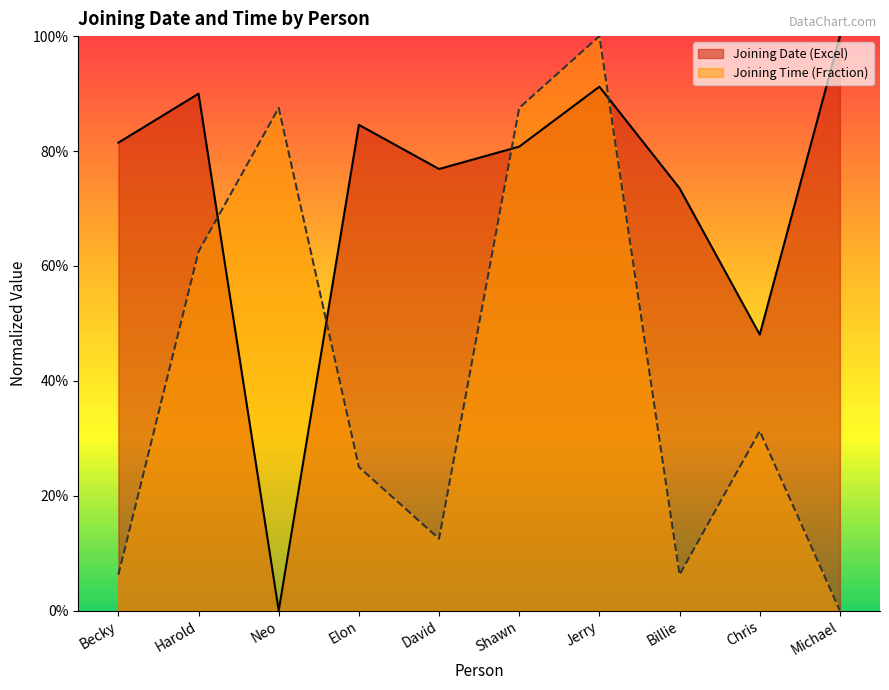

Is the value of Joining Time (Fraction) at Elon greater than the value of Joining Date (Excel) at David?

No